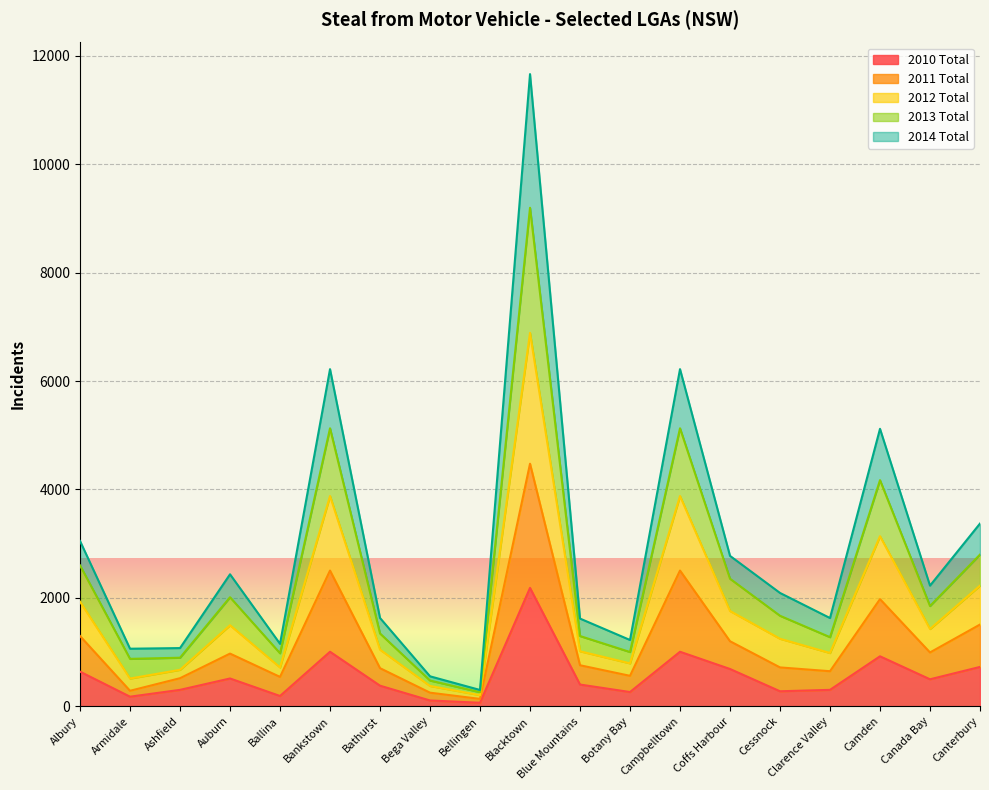

Which category has the highest value across all series?

Blacktown